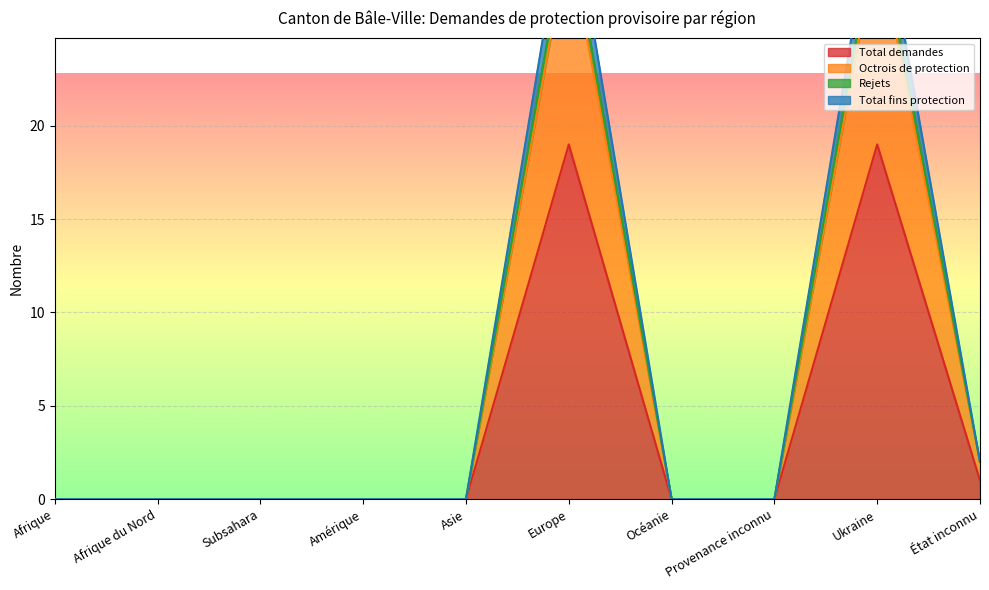

What is the maximum value for Total fins protection?

31